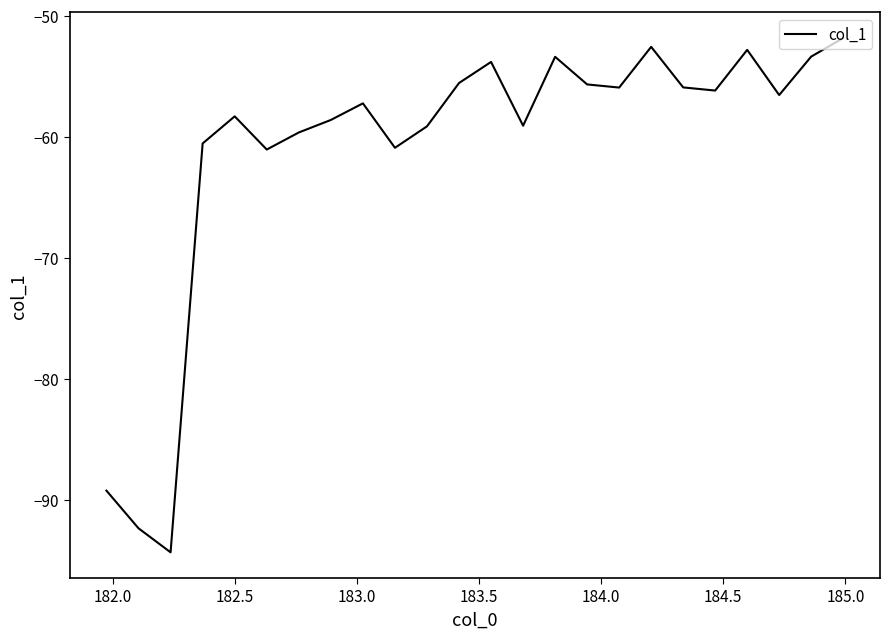

What is the greatest value displayed?

-51.8